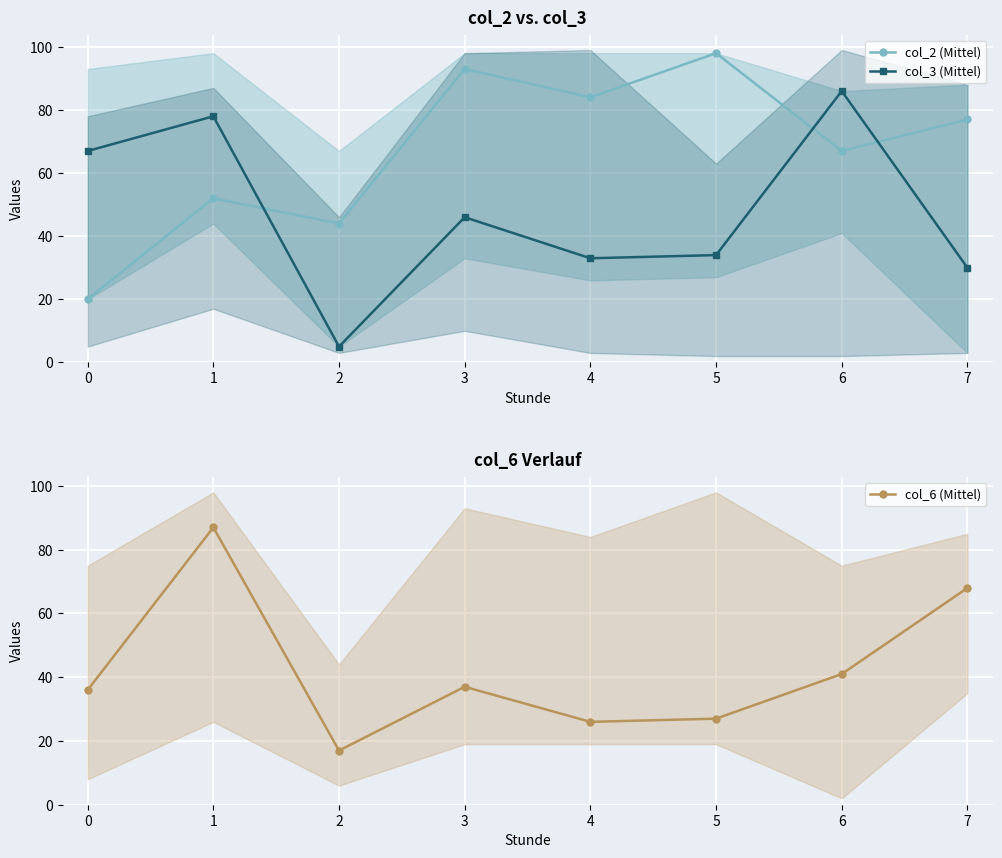

How many times do col_3 (Mittel) and col_2 (Mittel) cross each other?

3